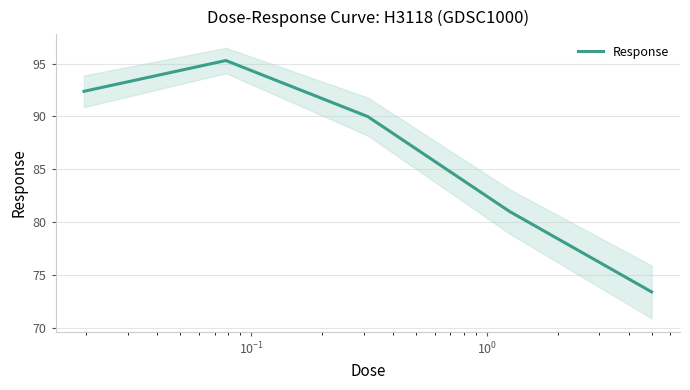

What is the lowest value of the Response series?

73.4